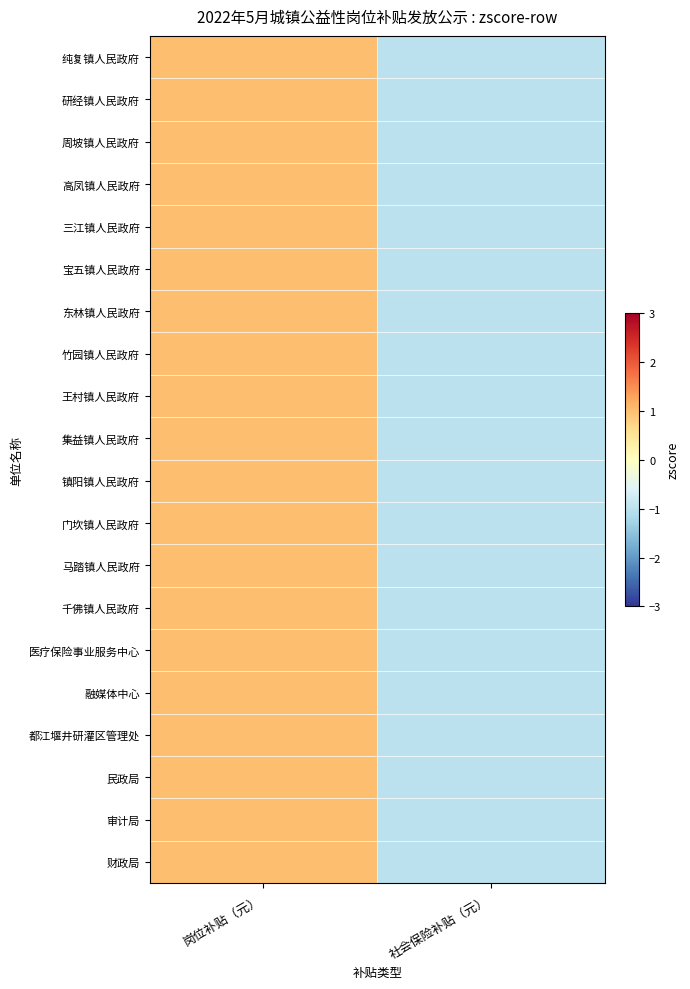

Reading left to right, list all the values displayed in this chart.

纯复镇人民政府: 岗位补贴（元）=1.0	社会保险补贴（元）=-1.0
研经镇人民政府: 岗位补贴（元）=1.0	社会保险补贴（元）=-1.0
周坡镇人民政府: 岗位补贴（元）=1.0	社会保险补贴（元）=-1.0
高凤镇人民政府: 岗位补贴（元）=1.0	社会保险补贴（元）=-1.0
三江镇人民政府: 岗位补贴（元）=1.0	社会保险补贴（元）=-1.0
宝五镇人民政府: 岗位补贴（元）=1.0	社会保险补贴（元）=-1.0
东林镇人民政府: 岗位补贴（元）=1.0	社会保险补贴（元）=-1.0
竹园镇人民政府: 岗位补贴（元）=1.0	社会保险补贴（元）=-1.0
王村镇人民政府: 岗位补贴（元）=1.0	社会保险补贴（元）=-1.0
集益镇人民政府: 岗位补贴（元）=1.0	社会保险补贴（元）=-1.0
镇阳镇人民政府: 岗位补贴（元）=1.0	社会保险补贴（元）=-1.0
门坎镇人民政府: 岗位补贴（元）=1.0	社会保险补贴（元）=-1.0
马踏镇人民政府: 岗位补贴（元）=1.0	社会保险补贴（元）=-1.0
千佛镇人民政府: 岗位补贴（元）=1.0	社会保险补贴（元）=-1.0
医疗保险事业服务中心: 岗位补贴（元）=1.0	社会保险补贴（元）=-1.0
融媒体中心: 岗位补贴（元）=1.0	社会保险补贴（元）=-1.0
都江堰井研灌区管理处: 岗位补贴（元）=1.0	社会保险补贴（元）=-1.0
民政局: 岗位补贴（元）=1.0	社会保险补贴（元）=-1.0
审计局: 岗位补贴（元）=1.0	社会保险补贴（元）=-1.0
财政局: 岗位补贴（元）=1.0	社会保险补贴（元）=-1.0